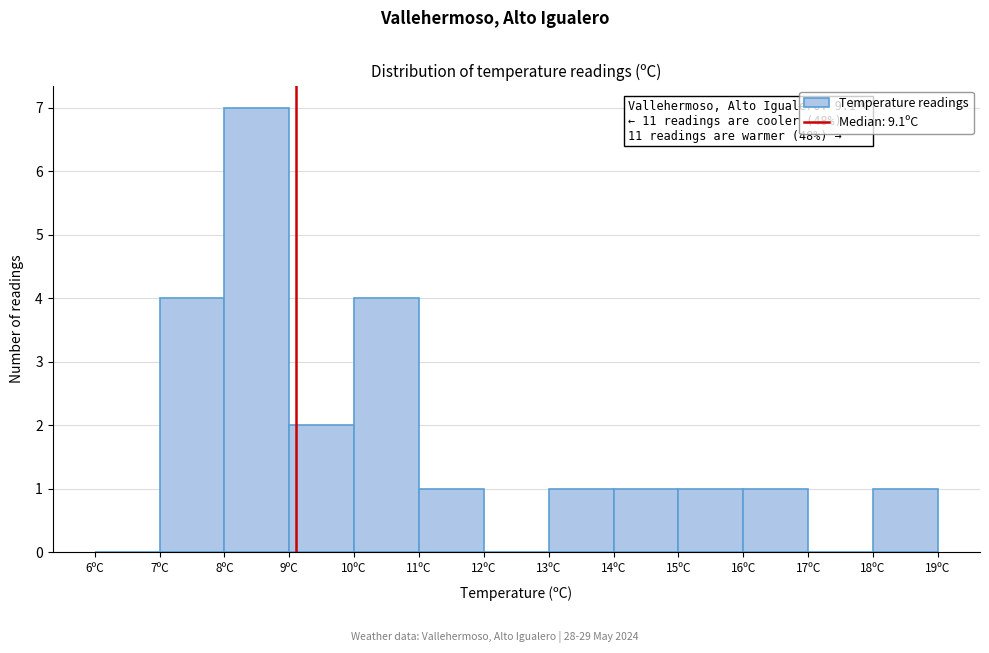

Over which range of the x-axis is the bar tallest?

8 to 9